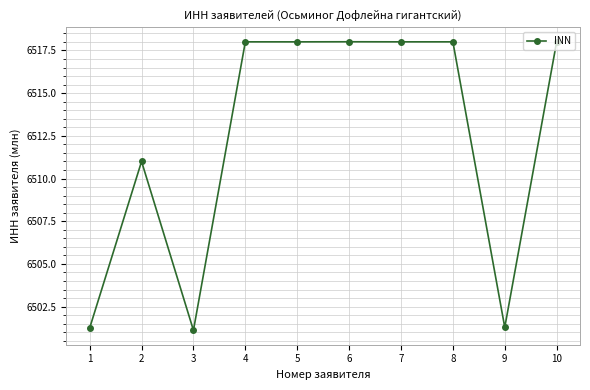

How many lines are shown in the chart?

1